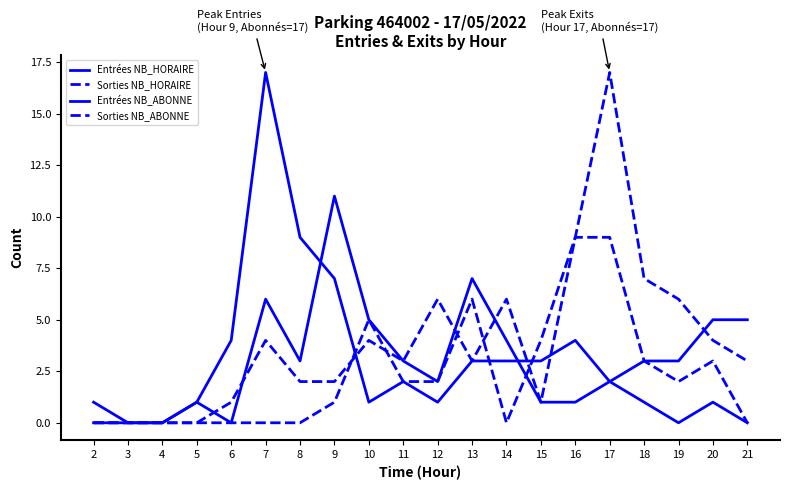

Does the chart display data point markers on the line(s)?

No